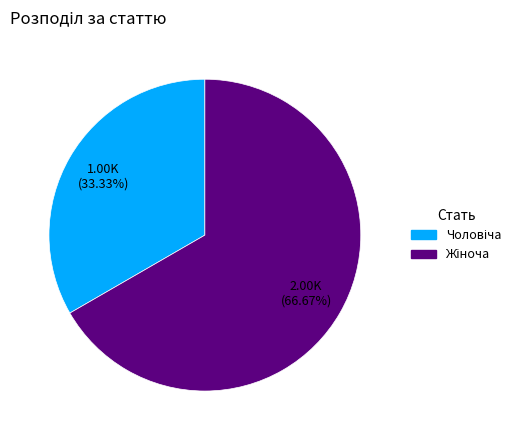

Is there a majority slice in this chart?

Yes